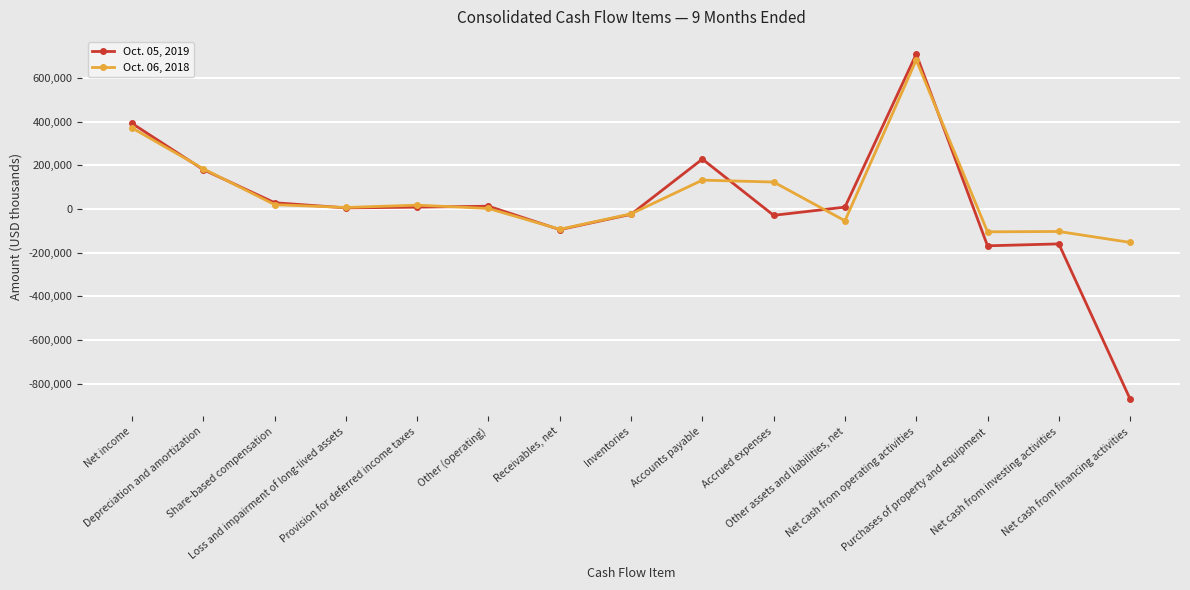

Is it true that Oct. 05, 2019 equals -160510 at Net cash from investing activities?

True